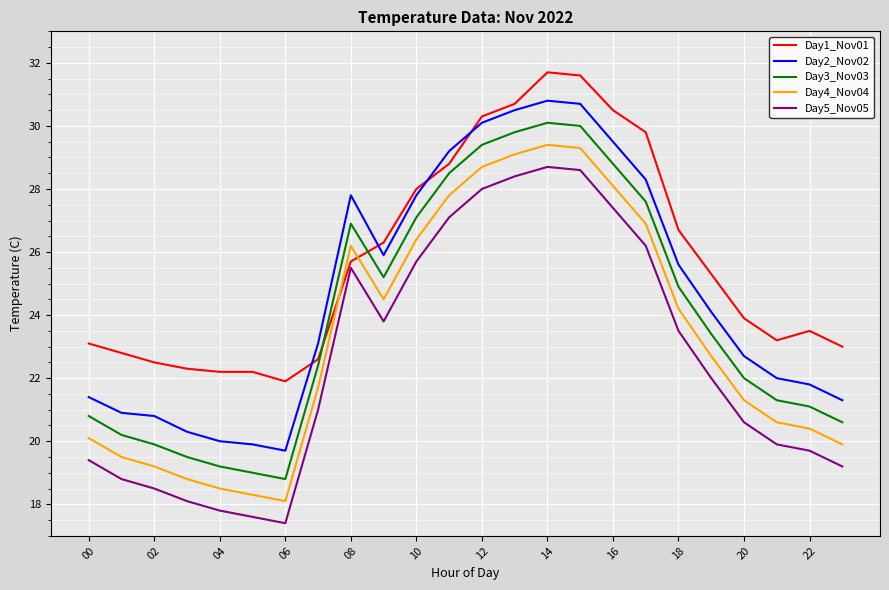

Does the chart display data point markers on the line(s)?

No